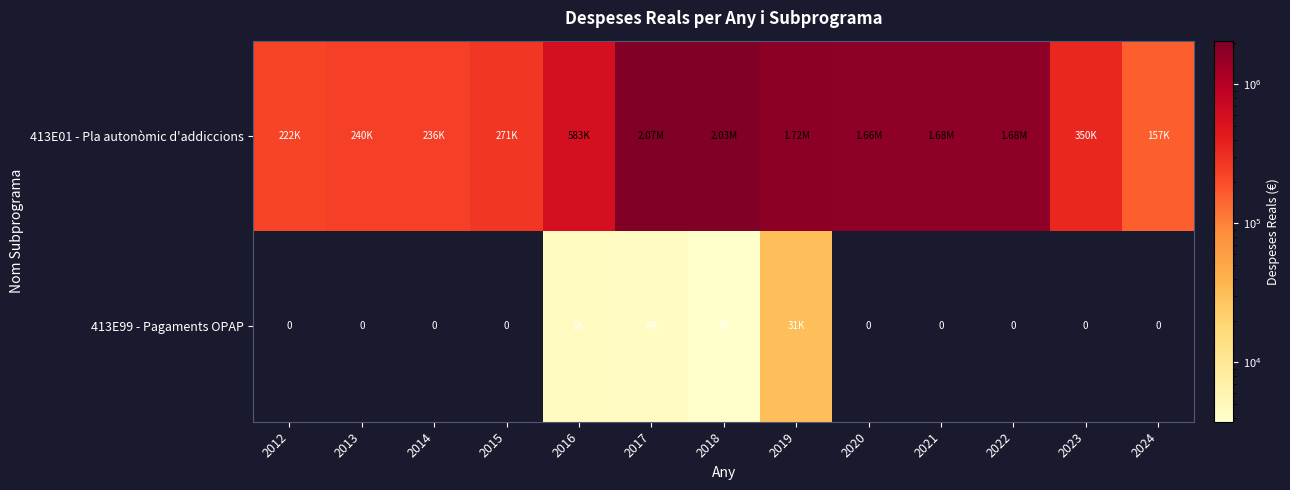

What is the highest value of the 413E99 - Pagaments OPAP series?

30916.1